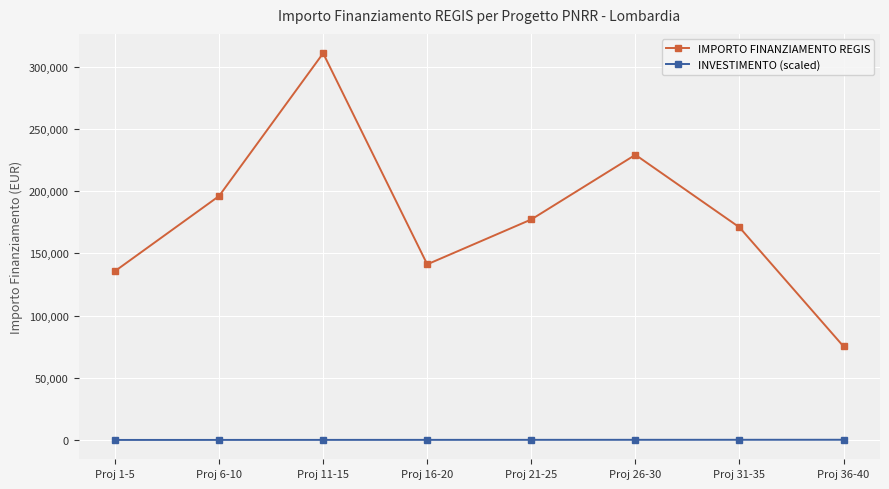

What is the difference between the maximum and minimum values in the IMPORTO FINANZIAMENTO REGIS series?

235736.8